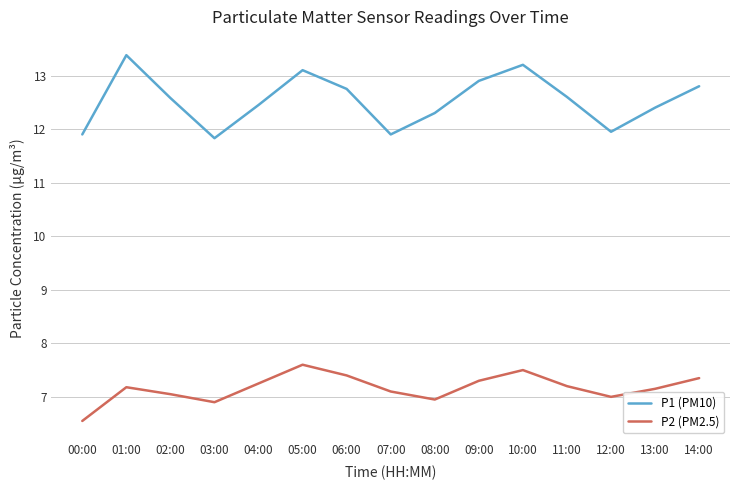

At how many categories does at least one series exceed 7?

15